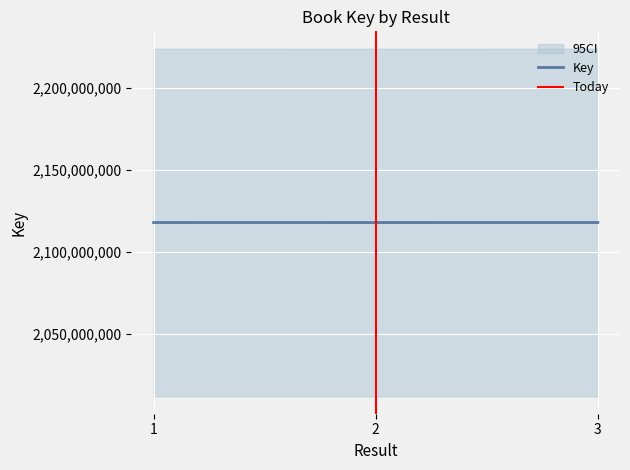

Rank the categories by value from lowest to highest.

2, 3, 1